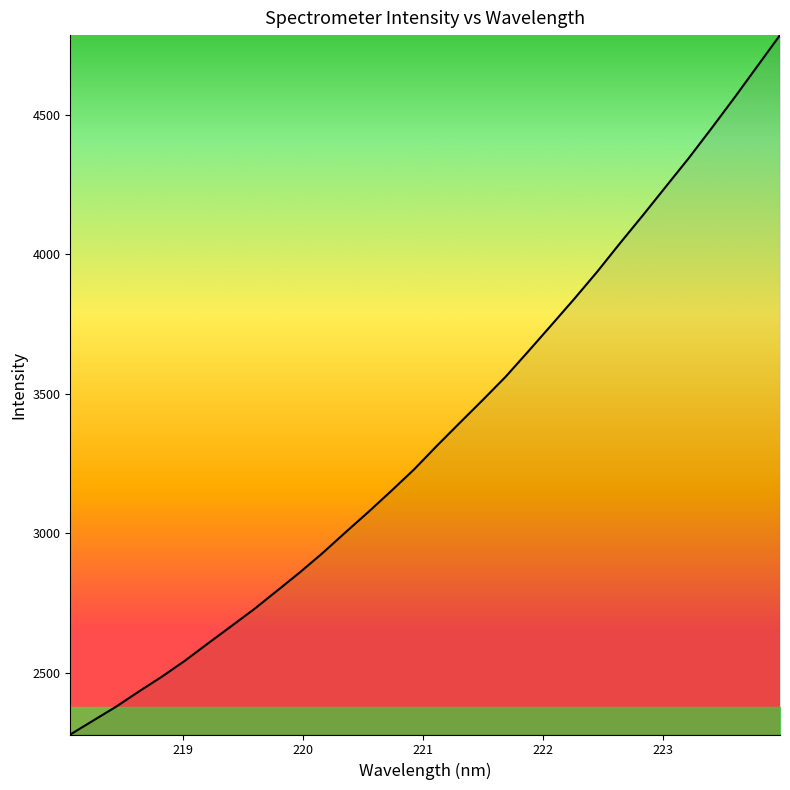

What is the greatest value displayed?

4785.6